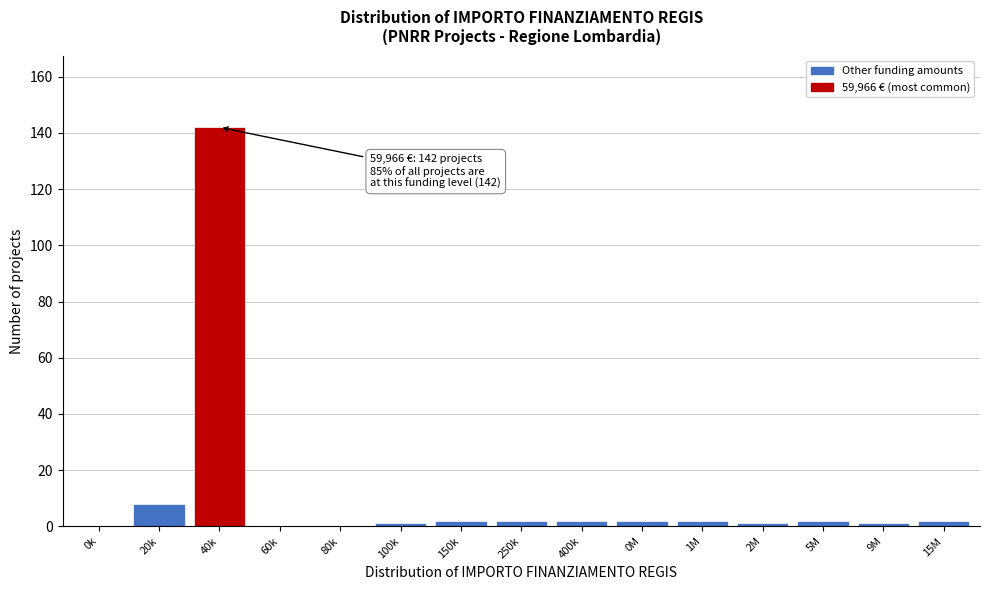

Reading left to right, transcribe all the data shown in this chart.

0k=0	20k=8	40k=142	60k=0	80k=0	100k=1	150k=2	250k=2	400k=2	0M=2	1M=2	2M=1	5M=2	9M=1	15M=2